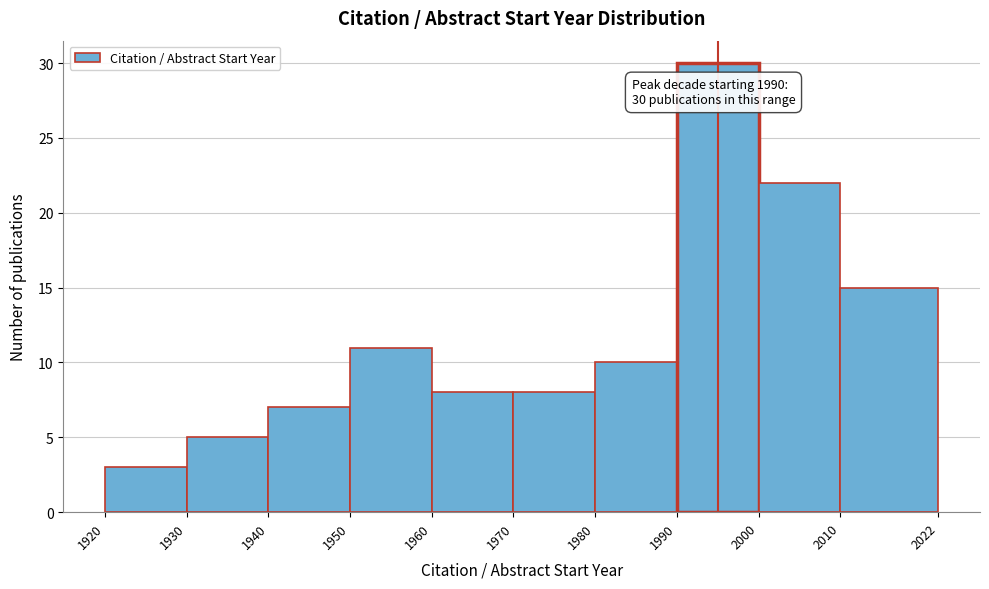

Over which range of the x-axis is the bar tallest?

1990 to 2000